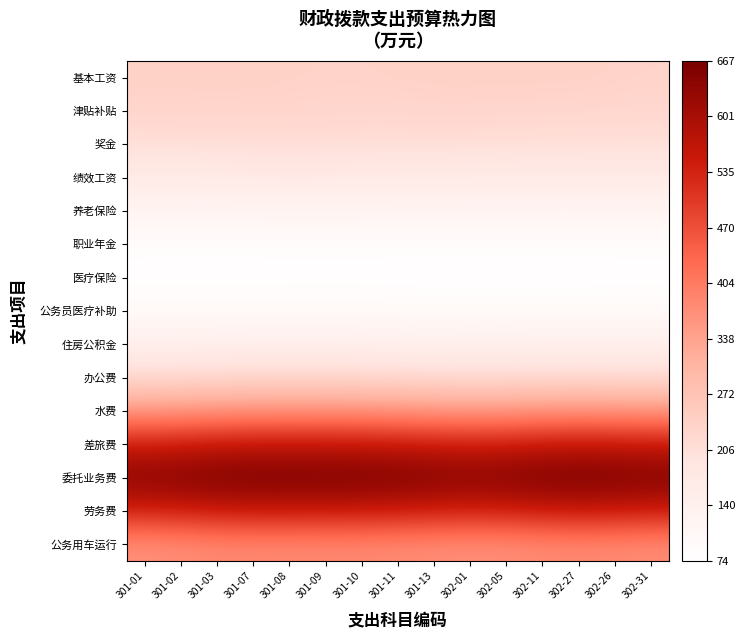

Reading right to left, transcribe all the data shown in this chart.

基本工资: 302-31=233.3	302-26=235.4	302-27=237.7	302-11=238.5	302-05=238.3	302-01=238.5	301-13=238.4	301-11=237.0	301-10=235.3	301-09=235.1	301-08=236.8	301-07=238.8	301-03=240.0	301-02=239.8	301-01=239.2
津贴补贴: 302-31=225.6	302-26=227.0	302-27=228.3	302-11=228.7	302-05=228.9	302-01=229.3	301-13=229.4	301-11=228.6	301-10=228.0	301-09=228.7	301-08=230.1	301-07=230.9	301-03=230.7	301-02=230.0	301-01=229.5
奖金: 302-31=205.9	302-26=206.3	302-27=206.5	302-11=206.7	302-05=207.2	302-01=208.1	301-13=208.4	301-11=208.2	301-10=208.5	301-09=209.8	301-08=210.8	301-07=210.3	301-03=208.9	301-02=207.9	301-01=207.6
绩效工资: 302-31=168.4	302-26=168.2	302-27=167.8	302-11=167.9	302-05=168.7	302-01=169.6	301-13=170.0	301-11=170.0	301-10=170.6	301-09=171.6	301-08=172.0	301-07=171.2	301-03=169.8	301-02=168.9	301-01=168.9
养老保险: 302-31=122.4	302-26=122.0	302-27=121.4	302-11=121.5	302-05=122.1	302-01=122.6	301-13=122.8	301-11=122.9	301-10=123.3	301-09=123.7	301-08=123.7	301-07=123.2	301-03=122.5	301-02=122.1	301-01=122.1
职业年金: 302-31=86.7	302-26=86.2	302-27=85.7	302-11=85.6	302-05=85.8	302-01=85.9	301-13=86.0	301-11=86.2	301-10=86.4	301-09=86.5	301-08=86.4	301-07=86.2	301-03=86.1	301-02=86.1	301-01=86.1
医疗保险: 302-31=75.6	302-26=75.2	302-27=74.8	302-11=74.6	302-05=74.5	302-01=74.4	301-13=74.6	301-11=75.0	301-10=75.3	301-09=75.4	301-08=75.3	301-07=75.2	301-03=75.2	301-02=75.4	301-01=75.4
公务员医疗补助: 302-31=96.3	302-26=96.0	302-27=95.7	302-11=95.5	302-05=95.3	302-01=95.3	301-13=95.7	301-11=96.6	301-10=97.3	301-09=97.7	301-08=97.5	301-07=97.3	301-03=97.3	301-02=97.3	301-01=97.2
住房公积金: 302-31=143.5	302-26=143.5	302-27=143.6	302-11=143.4	302-05=142.8	302-01=142.8	301-13=143.6	301-11=145.1	301-10=146.6	301-09=147.5	301-08=147.5	301-07=147.0	301-03=146.5	301-02=146.0	301-01=145.6
办公费: 302-31=217.5	302-26=218.5	302-27=219.2	302-11=218.5	302-05=216.9	302-01=216.4	301-13=217.7	301-11=220.2	301-10=222.5	301-09=223.8	301-08=224.0	301-07=223.4	301-03=222.1	301-02=220.3	301-01=219.0
水费: 302-31=356.3	302-26=358.9	302-27=360.7	302-11=358.7	302-05=354.6	302-01=352.9	301-13=355.2	301-11=359.2	301-10=362.4	301-09=363.7	301-08=364.1	301-07=363.6	301-03=361.1	301-02=356.8	301-01=353.5
差旅费: 302-31=554.7	302-26=559.4	302-27=562.5	302-11=558.5	302-05=551.0	302-01=547.8	301-13=551.5	301-11=557.7	301-10=561.8	301-09=563.0	301-08=563.4	301-07=563.3	301-03=559.4	301-02=551.8	301-01=545.8
委托业务费: 302-31=657.5	302-26=663.3	302-27=667.0	302-11=662.1	302-05=652.9	302-01=649.1	301-13=653.4	301-11=660.6	301-10=665.2	301-09=666.2	301-08=666.8	301-07=667.1	301-03=662.5	301-02=653.1	301-01=645.6
劳务费: 302-31=546.1	302-26=550.9	302-27=554.0	302-11=550.0	302-05=542.6	302-01=539.6	301-13=543.2	301-11=549.0	301-10=552.6	301-09=553.5	301-08=554.3	301-07=554.7	301-03=551.0	301-02=543.1	301-01=536.8
公务用车运行: 302-31=372.2	302-26=375.5	302-27=377.5	302-11=375.0	302-05=370.3	302-01=368.5	301-13=370.9	301-11=374.6	301-10=377.0	301-09=377.8	301-08=378.5	301-07=379.0	301-03=376.5	301-02=371.2	301-01=366.9